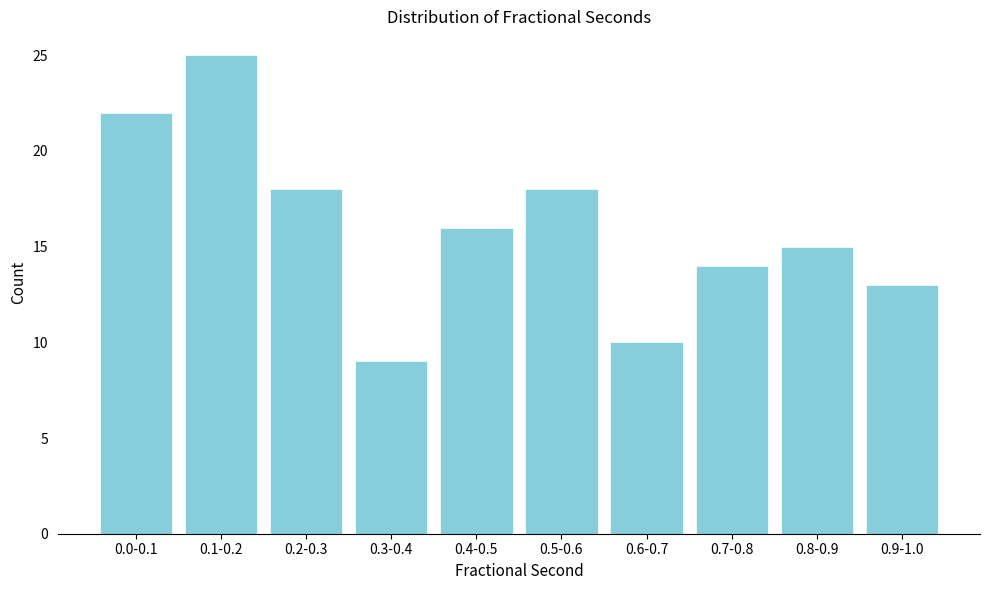

Reading left to right, what are all the values shown in this chart?

22	25	18	9	16	18	10	14	15	13